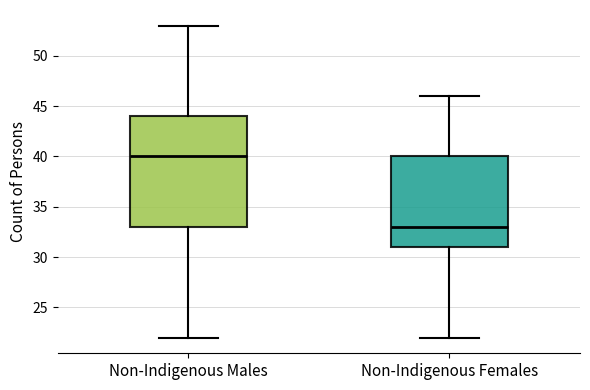

Reading left to right, read every box against the y-axis: the position of its median line, the range the box covers, and the ends of its whiskers. The values are not printed on the chart, so give them approximately, as read against the axis.

Non-Indigenous Males: median 40, box 33 to 44, whiskers 22 to 53
Non-Indigenous Females: median 33, box 31 to 40, whiskers 22 to 46